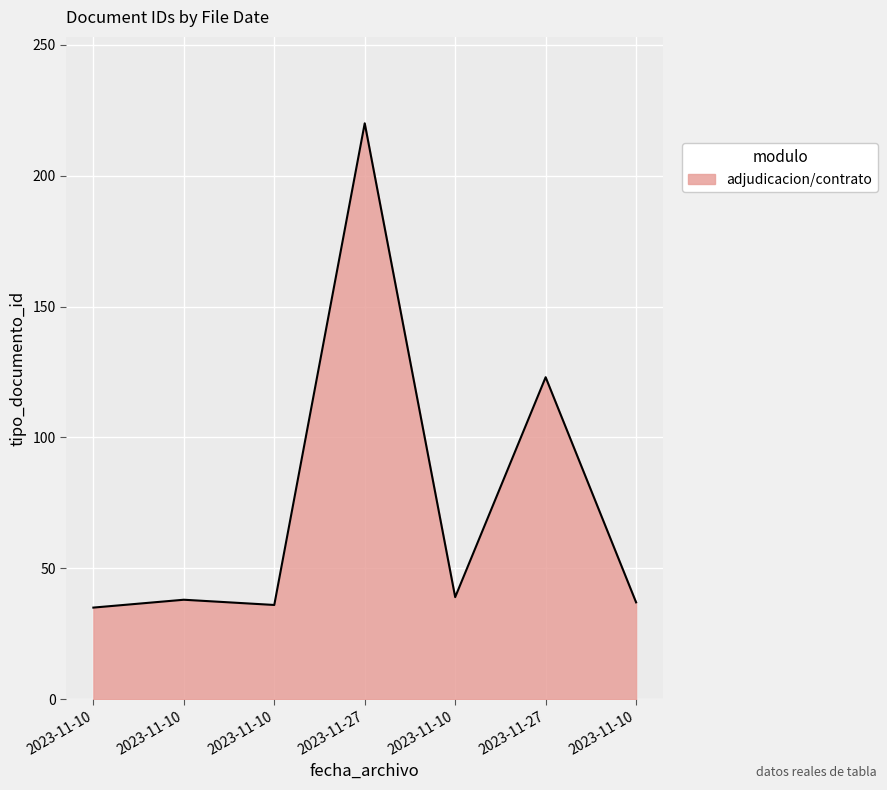

Is this an area chart (filled region under the line)?

Yes